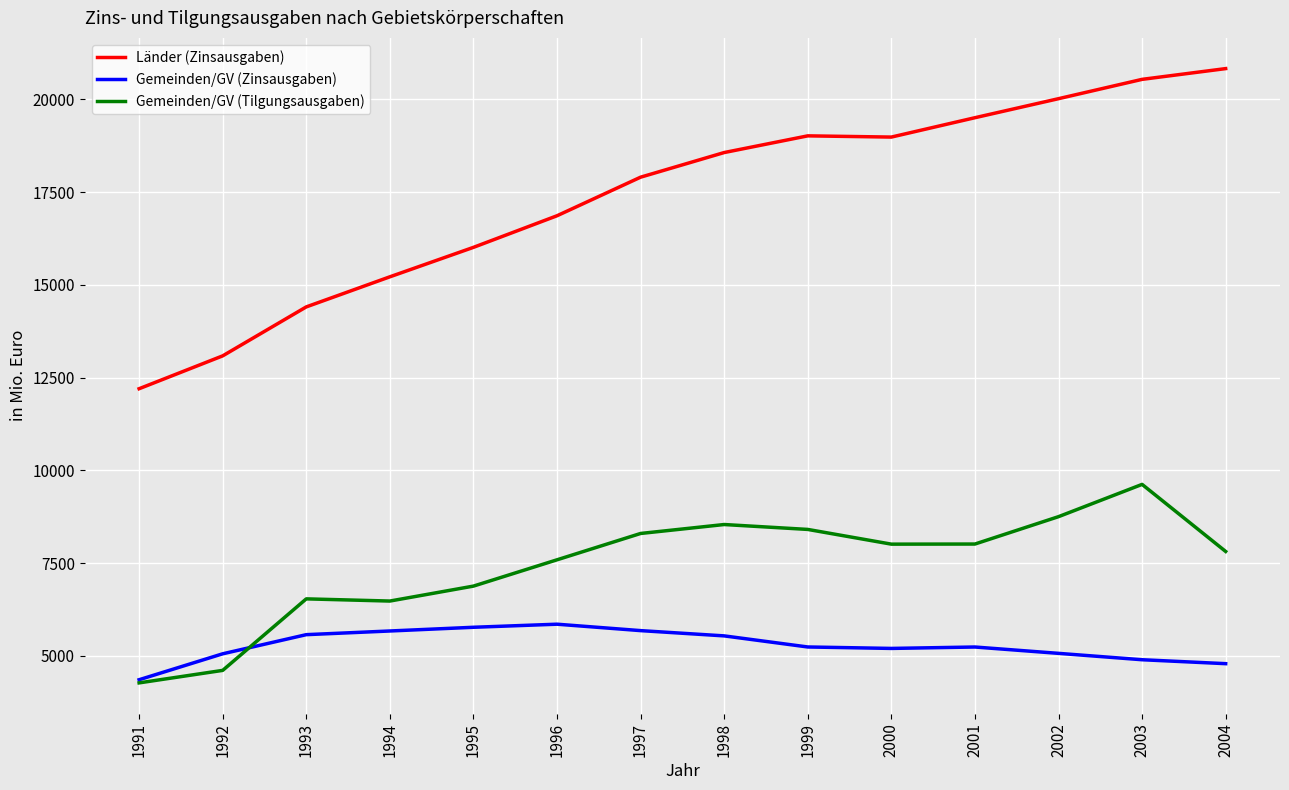

Is the value of Länder (Zinsausgaben) at 1992 greater than the value of Gemeinden/GV (Tilgungsausgaben) at 1999?

Yes